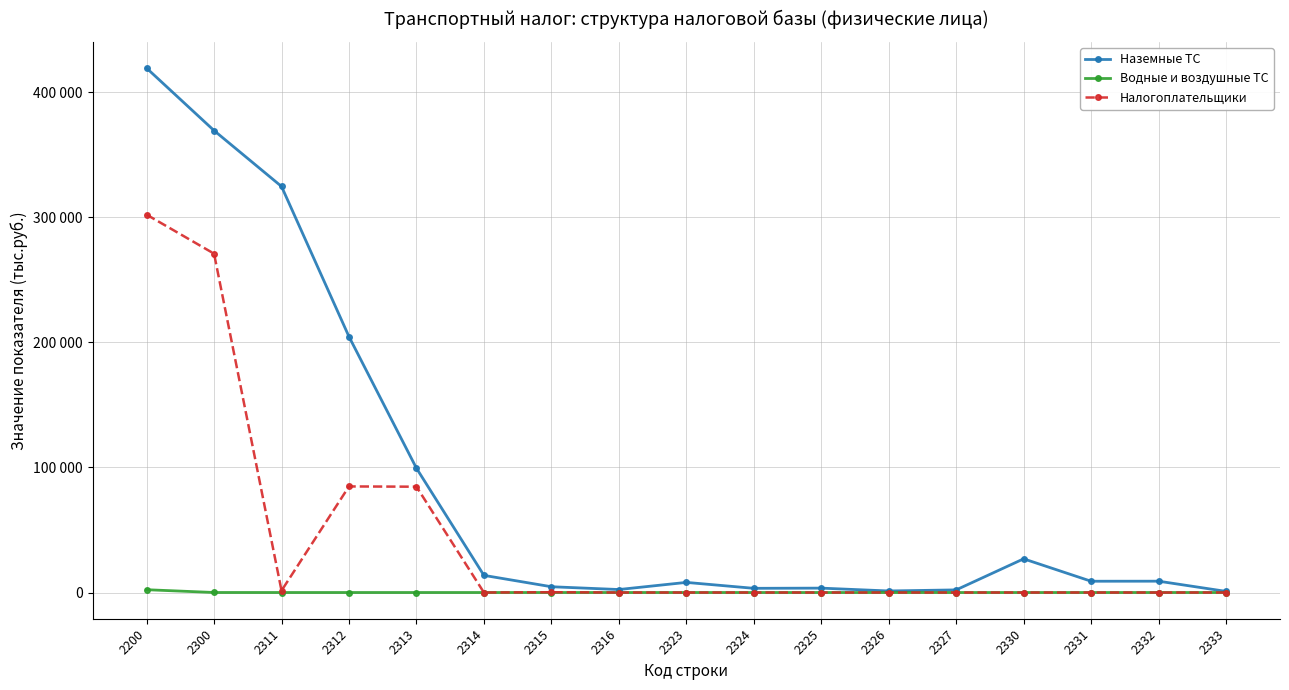

At which category is the sum across all series the highest?

2200